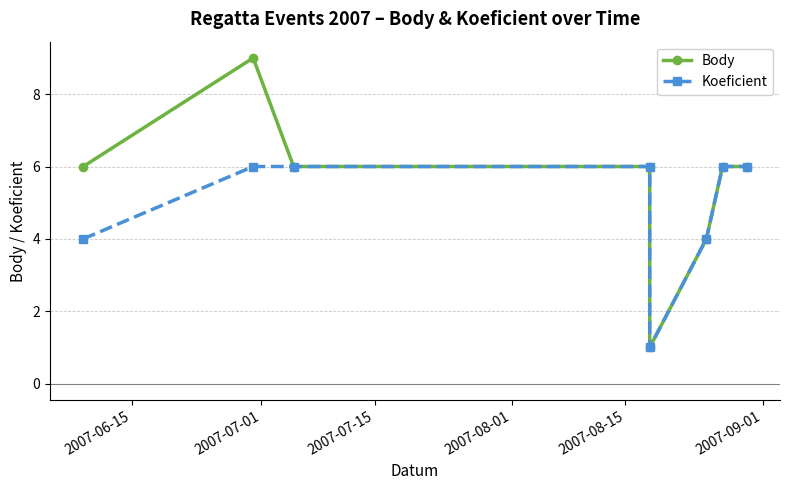

What is the value of the Koeficient point at the 6th from the left?

4